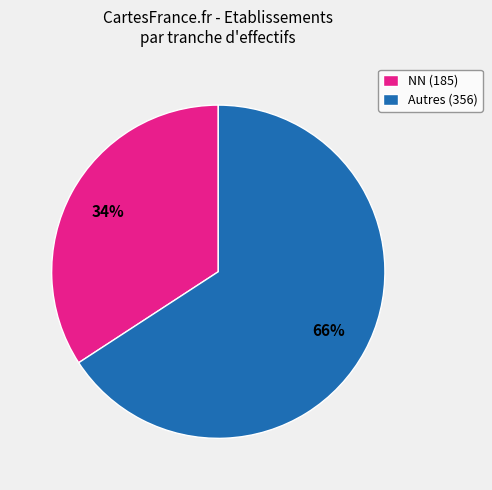

To the nearest percent, what is the combined percentage of NN (185) and Autres (356)?

100%